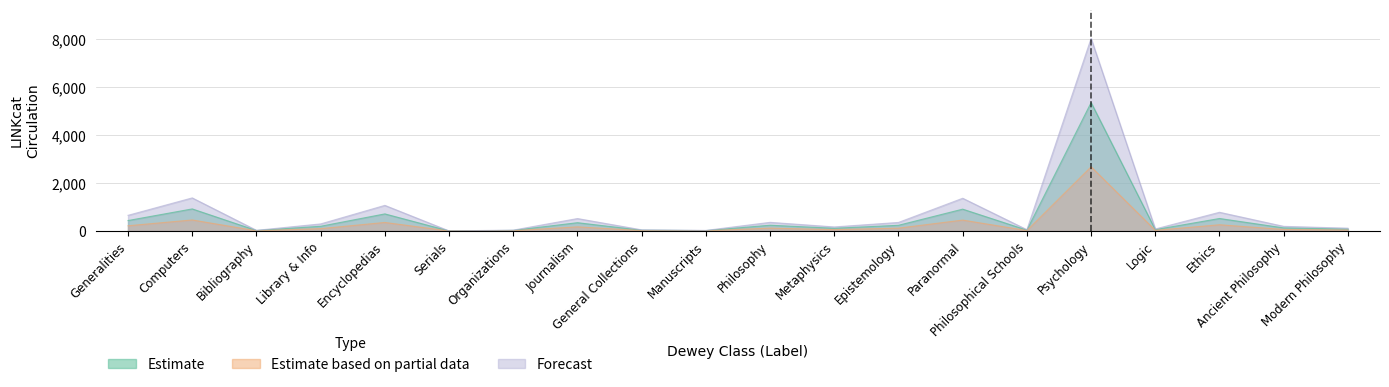

Reading left to right, transcribe all the data shown in this chart.

Estimate: 436	921	19	197	713	2	24	346	32	16	241	113	238	911	36	5358	56	521	129	78
Estimate based on partial data: 218	460	9	98	356	1	12	173	16	8	120	56	119	455	18	2679	28	260	64	39
Forecast: 654	1381	28	295	1069	3	36	519	48	24	361	169	357	1366	54	8037	84	781	193	117